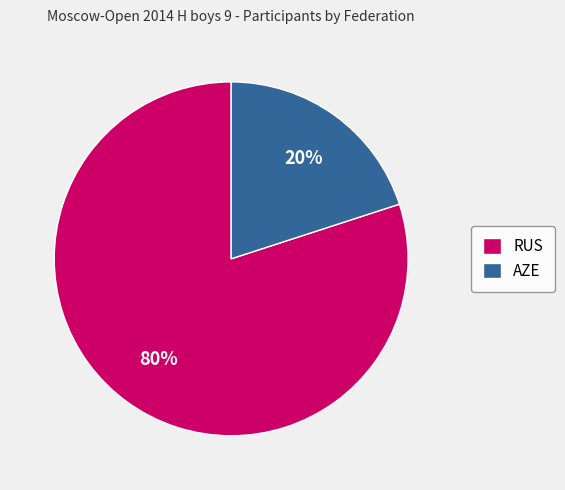

How many slices are in this pie chart?

2